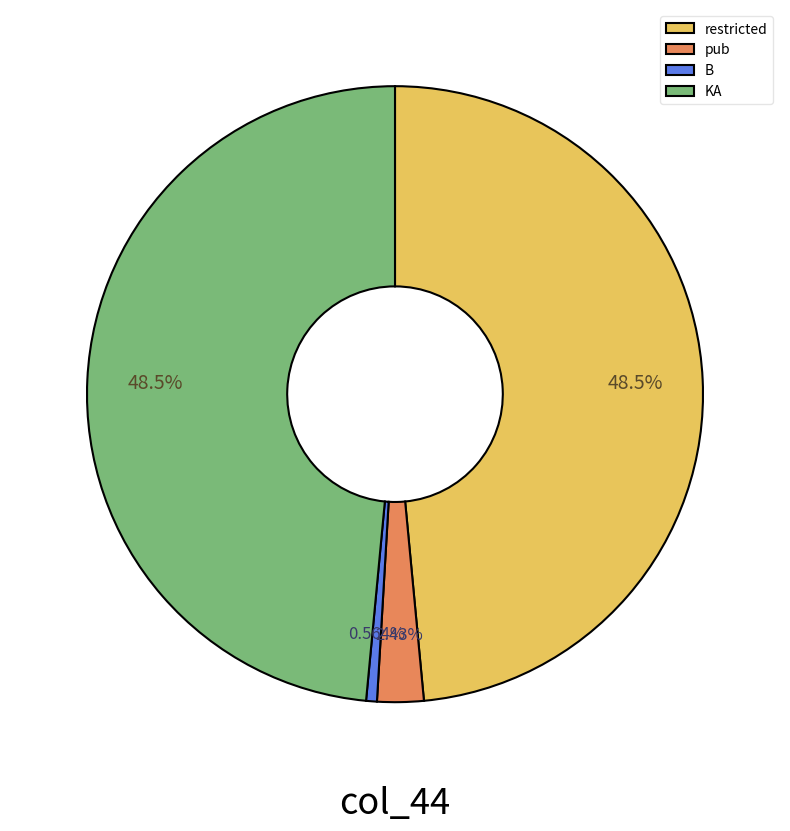

Is there any slice that represents more than half of the pie?

No